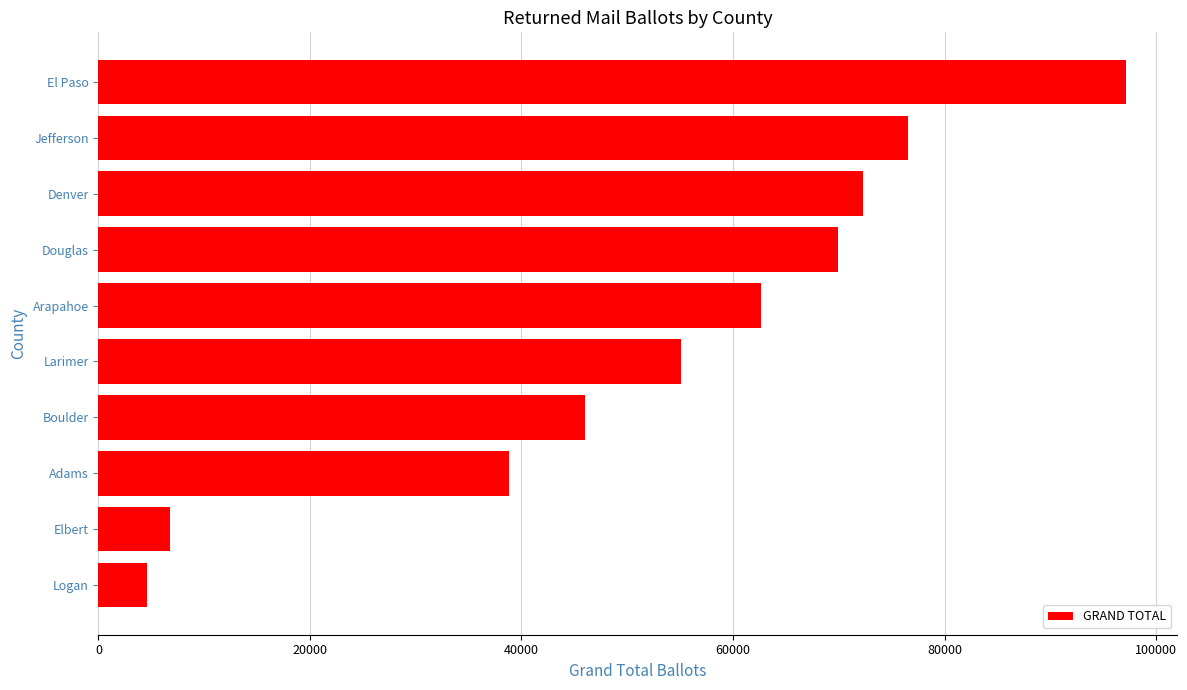

Reading bottom to top, what are all the values shown in this chart?

4549	6802	38819	46020	55128	62623	69968	72266	76523	97158